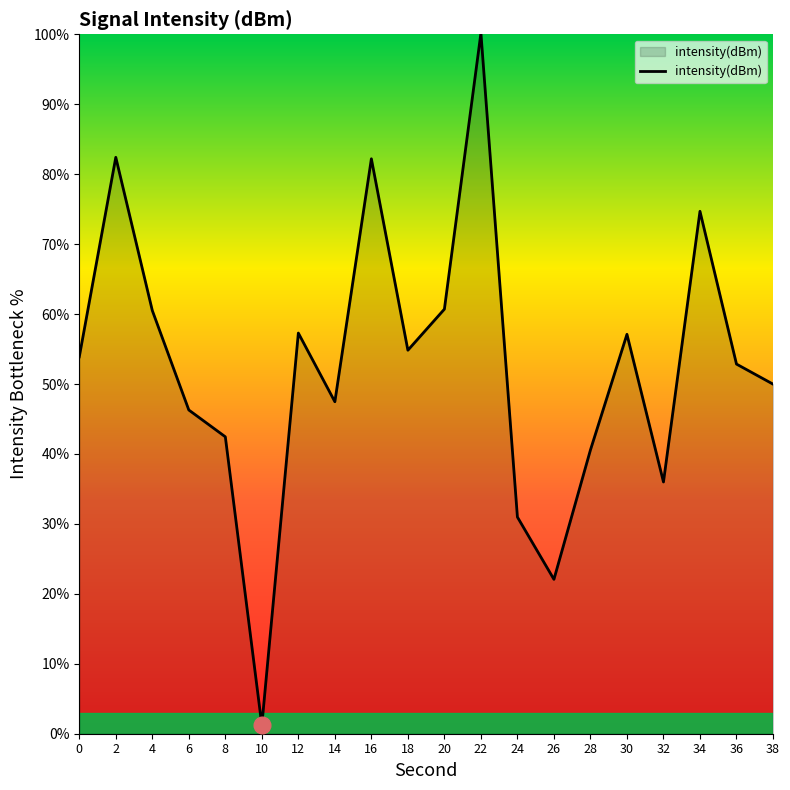

The value at 28 is 40.6. True or false?

True